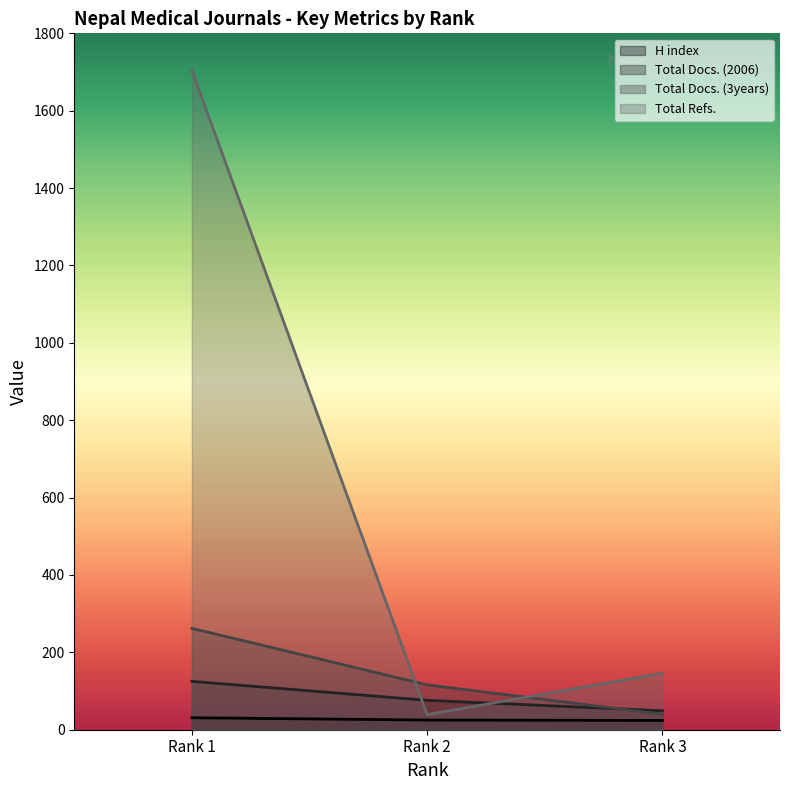

What is the spread (max minus min) of values at Rank 2?

91